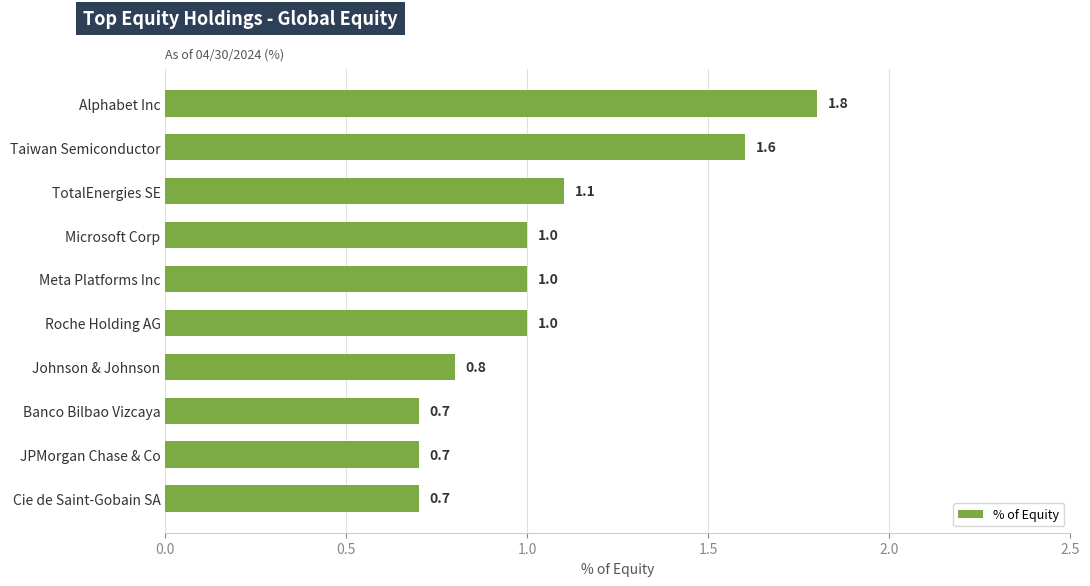

What is the label of the 1st bar from the bottom?

Cie de Saint-Gobain SA